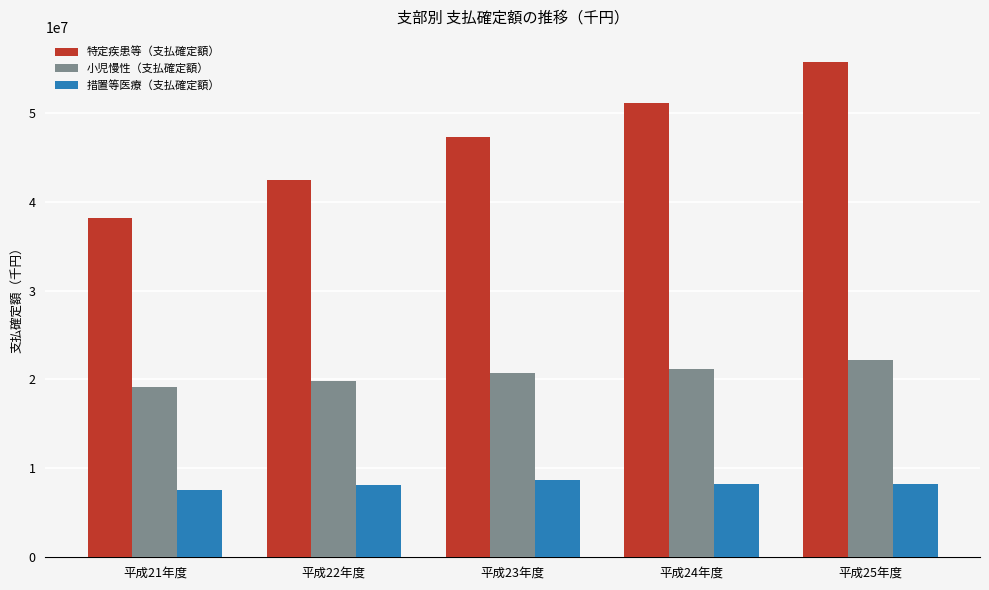

What is the value of the 小児慢性（支払確定額） bar at the 1st from the left?

19167275